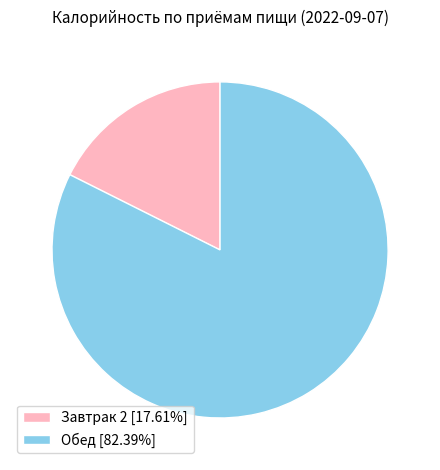

Which slice is the smallest?

Завтрак 2